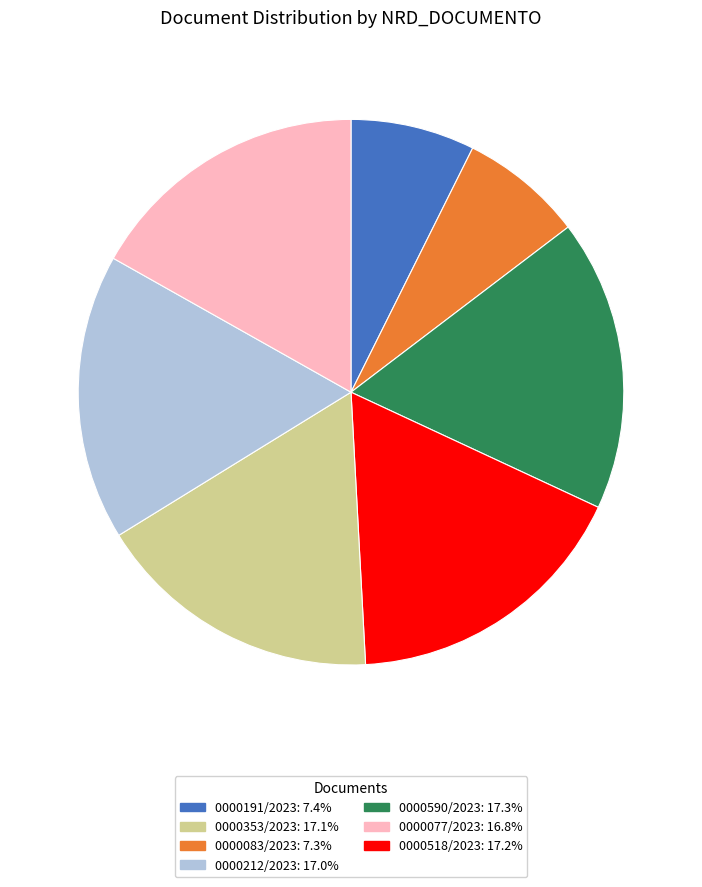

Is there a majority slice in this chart?

No